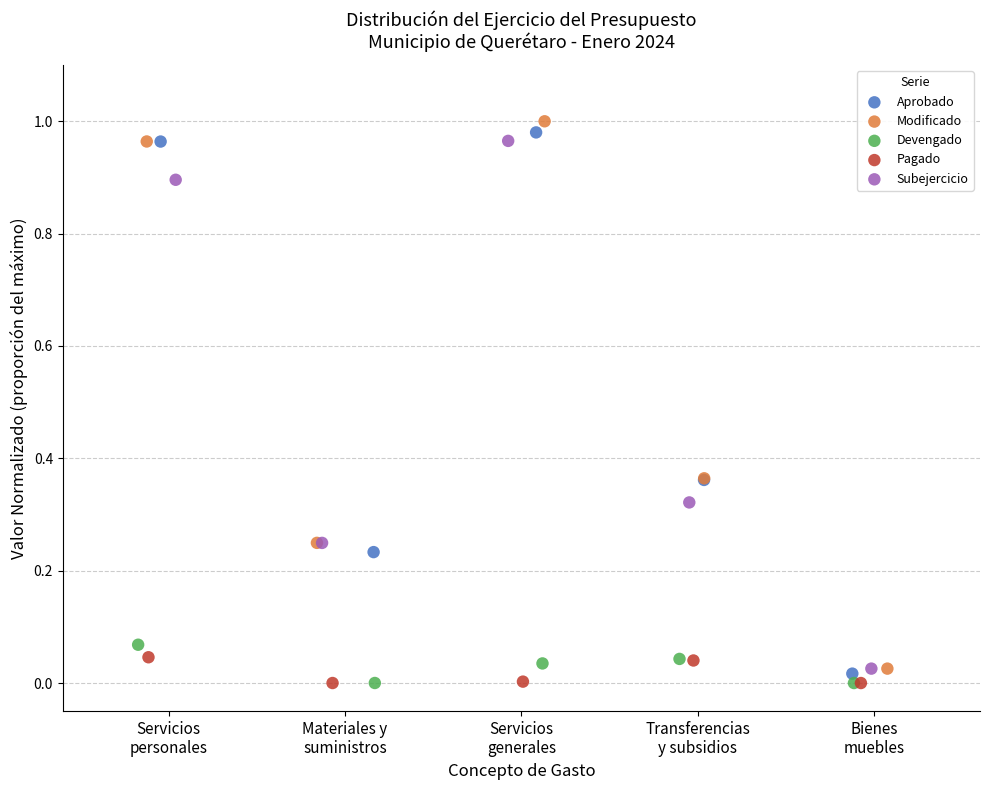

What are all the series names shown in the legend?

Aprobado, Modificado, Devengado, Pagado, Subejercicio